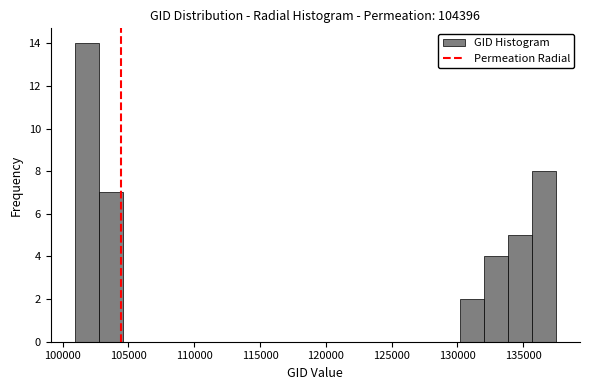

Around what value on the x-axis is the tallest bar? Give the approximate position of its centre, as read against the axis.

102000